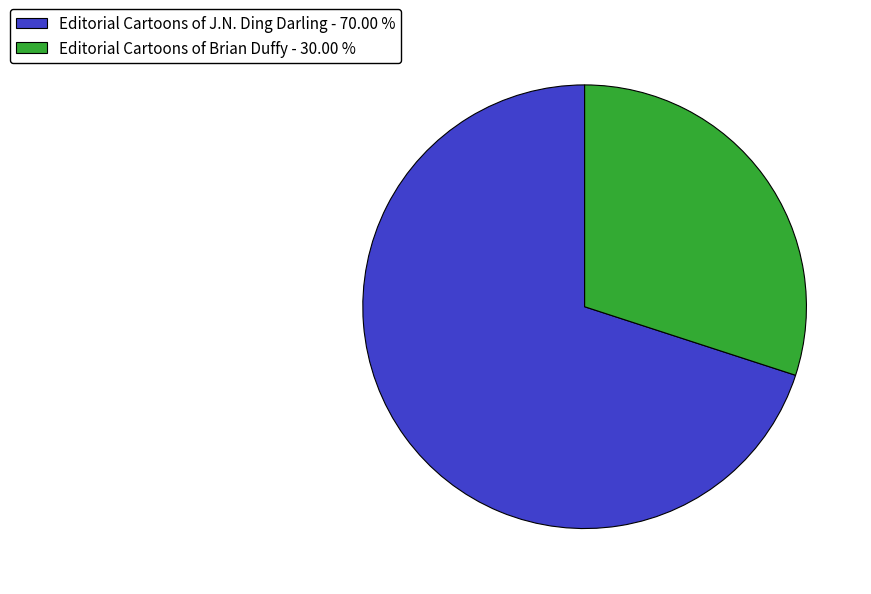

Between Editorial Cartoons of J.N. Ding Darling - 70.00 % and Editorial Cartoons of Brian Duffy - 30.00 %, which is larger?

Editorial Cartoons of J.N. Ding Darling - 70.00 %